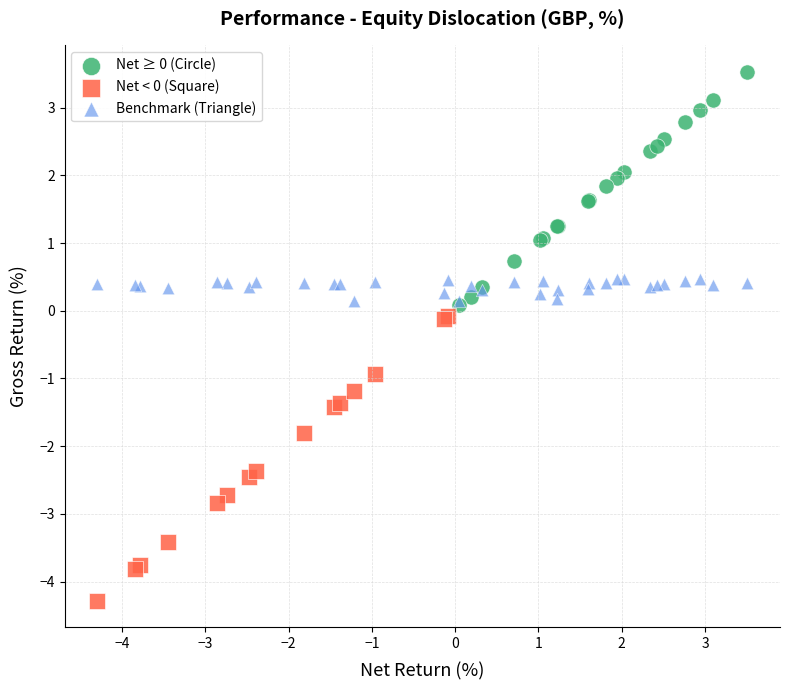

Which series contains the lowest Y value?

Net < 0 (Square)